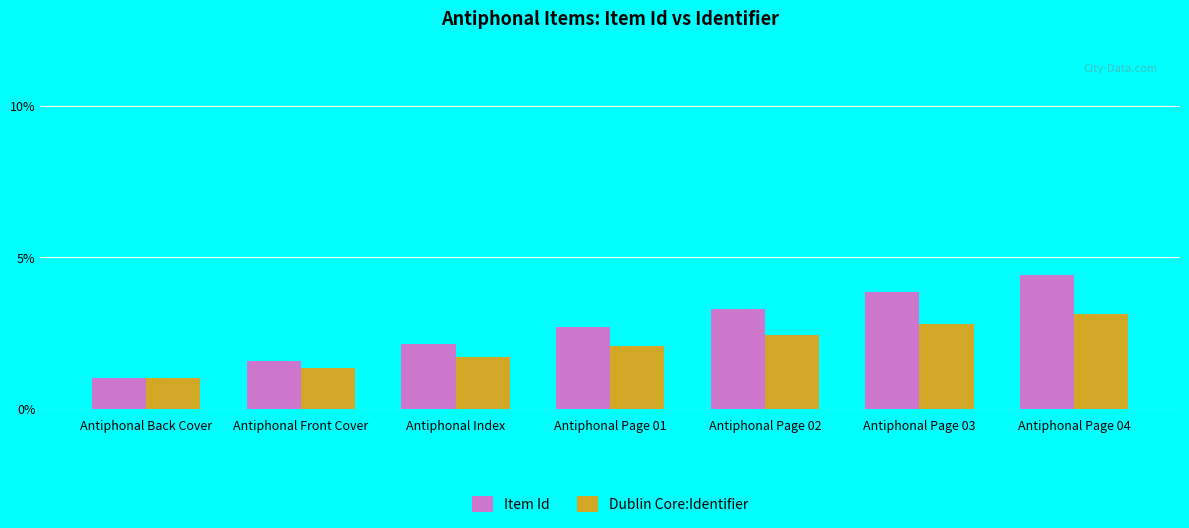

Rank the series at Antiphonal Page 02 from lowest to highest value.

Dublin Core:Identifier, Item Id